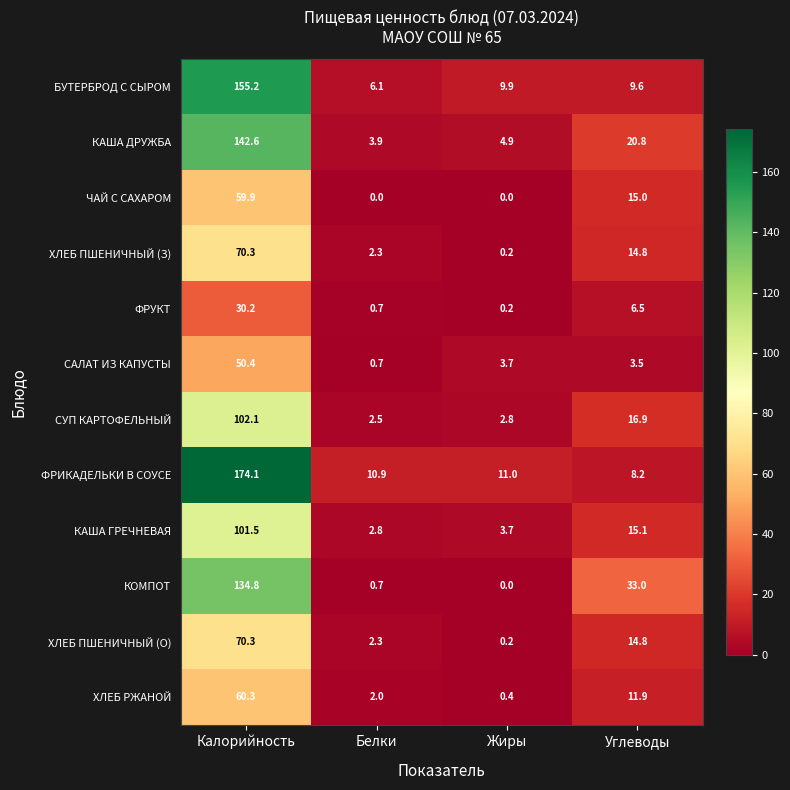

What is the difference between the highest and lowest values at Калорийность?

143.9